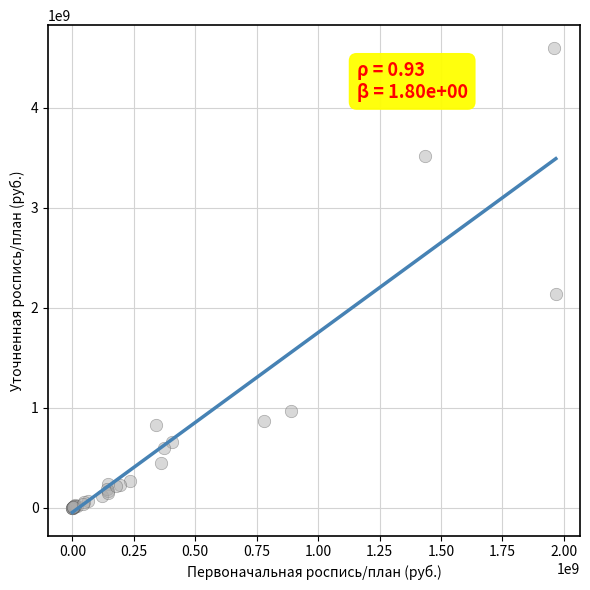

What Y value in the scatter plot is closest to 2296123450?

2139750700